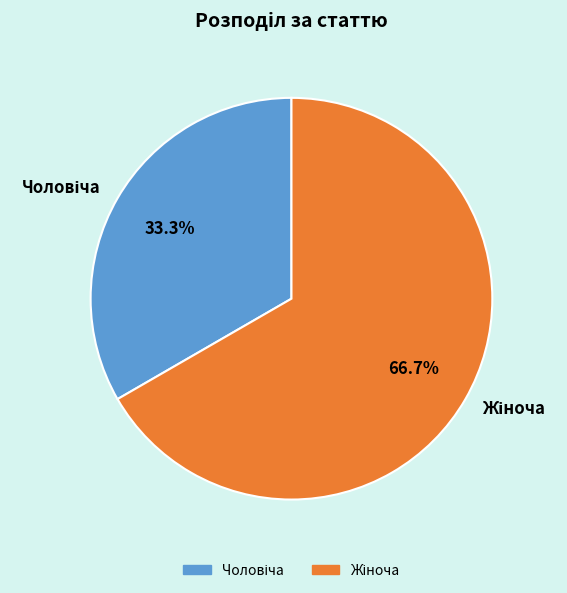

Does any single category account for the majority?

Yes